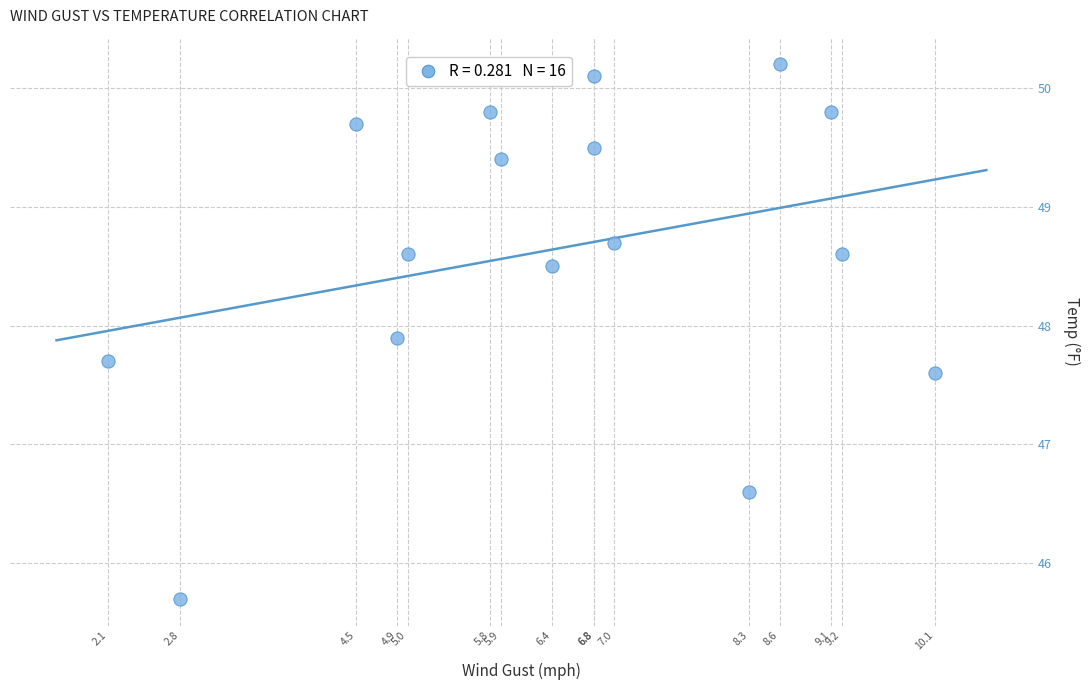

What Y value in the scatter plot is closest to 47?

46.6